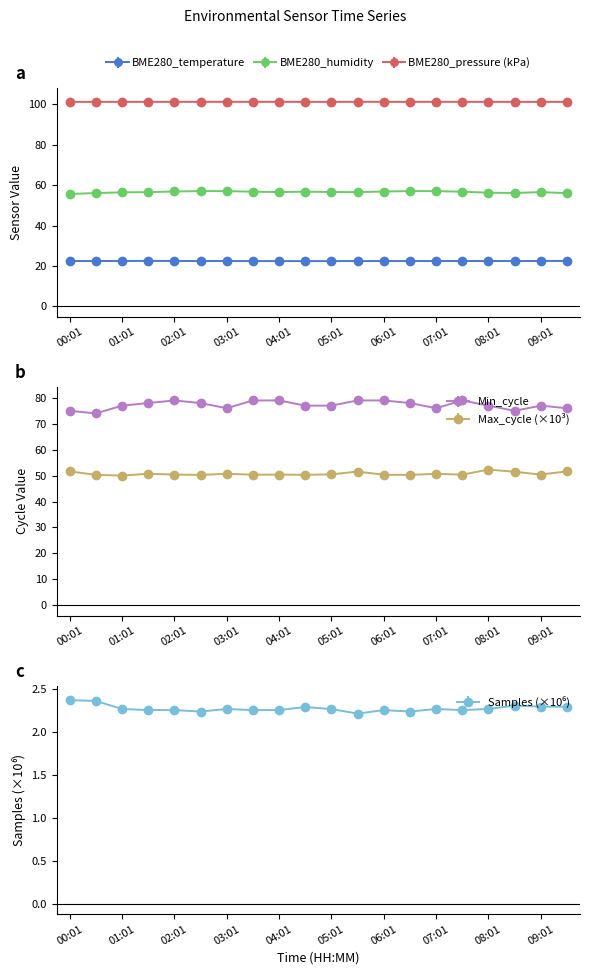

What is the lowest value of the BME280_temperature series?

22.4